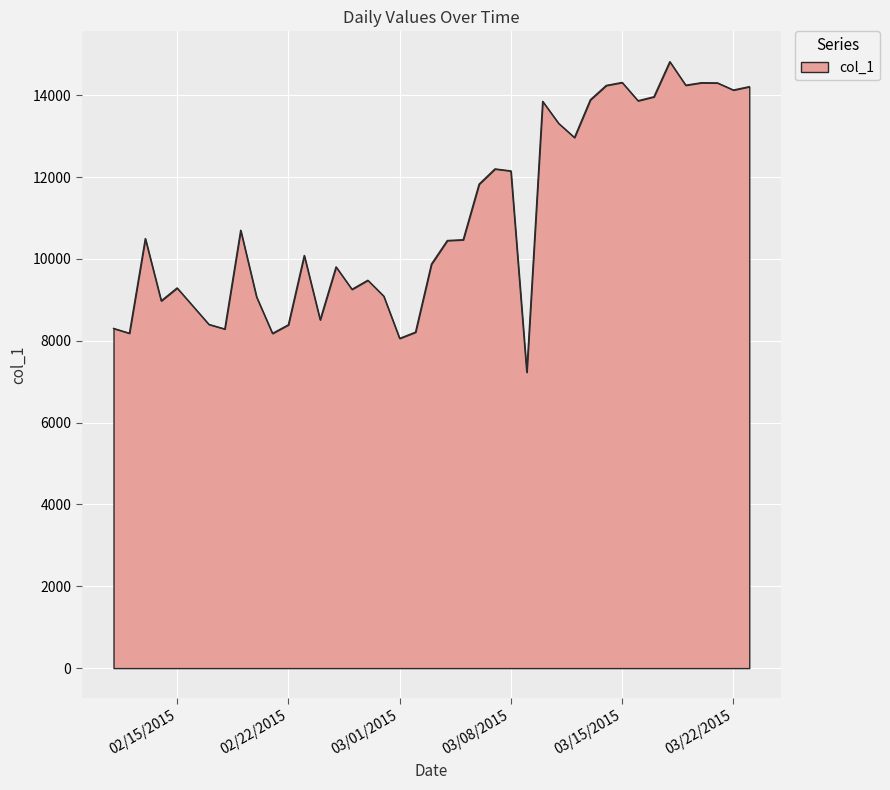

True or false: the data has more than 0 interior local peaks.

True